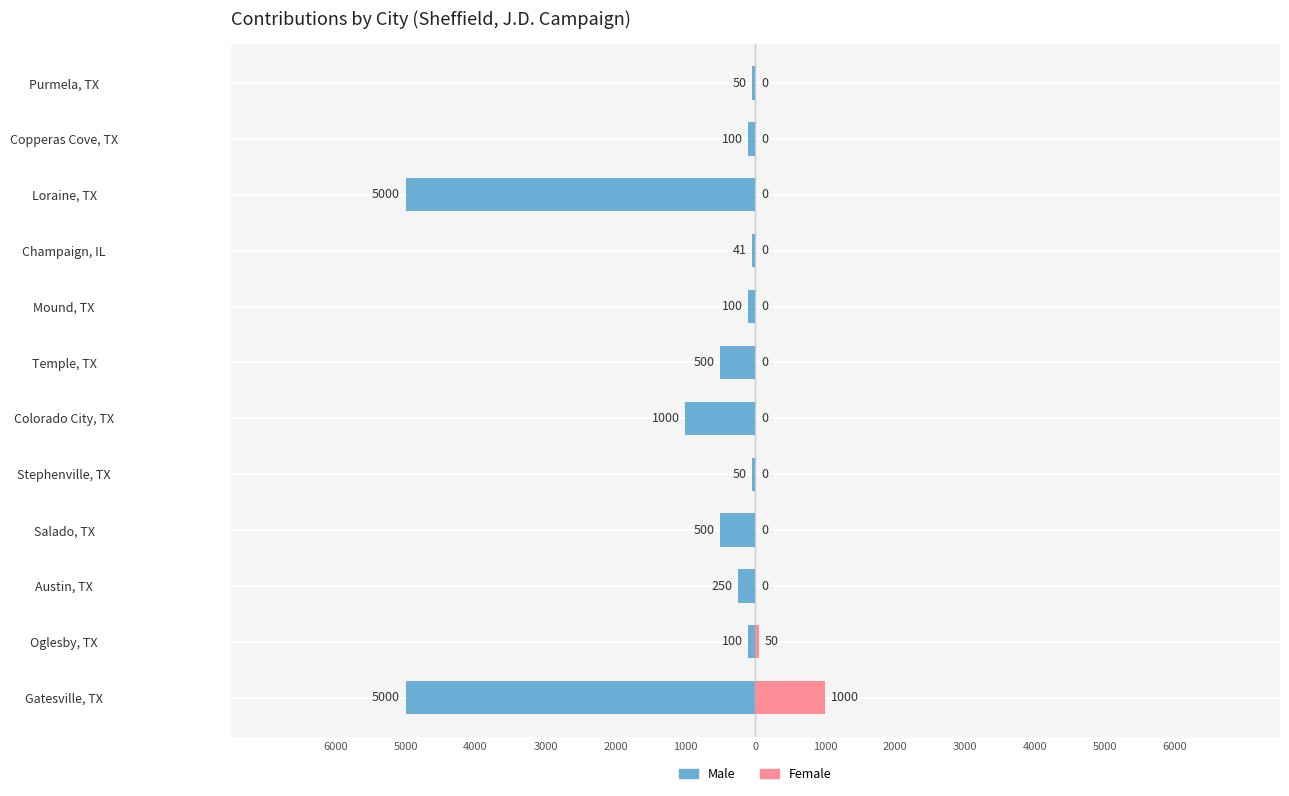

True or false: Male has a value of -30 at Stephenville, TX.

False